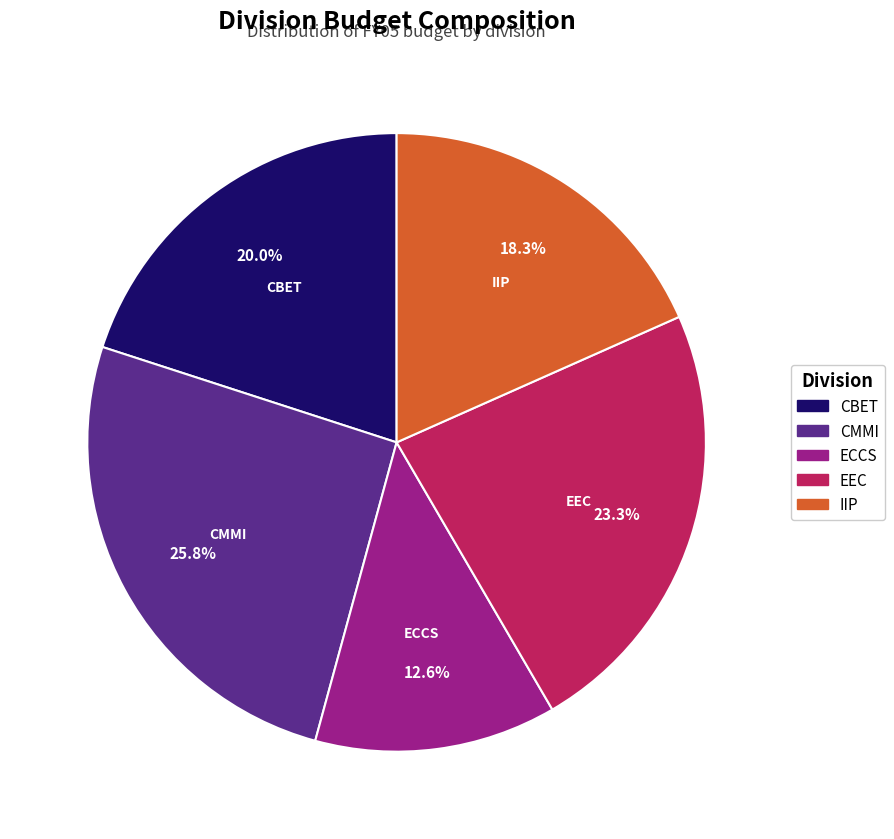

Is there any slice that represents more than half of the pie?

No